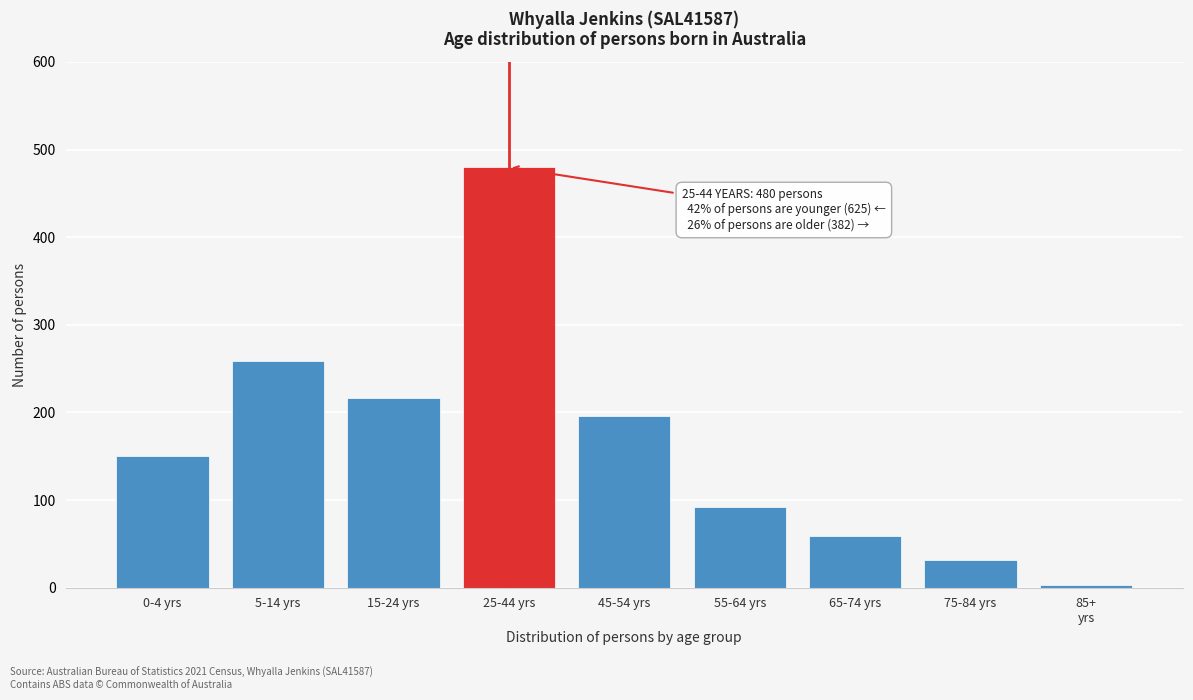

Reading left to right, transcribe all the data shown in this chart.

150	259	216	480	196	92	59	32	3